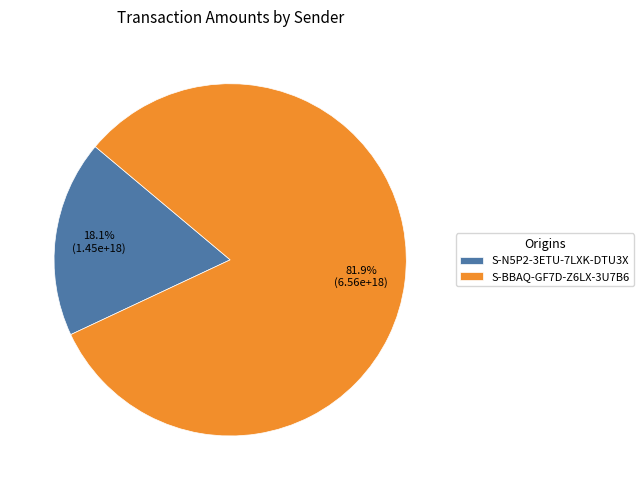

To the nearest percent, what is the combined percentage of S-N5P2-3ETU-7LXK-DTU3X and S-BBAQ-GF7D-Z6LX-3U7B6?

100%